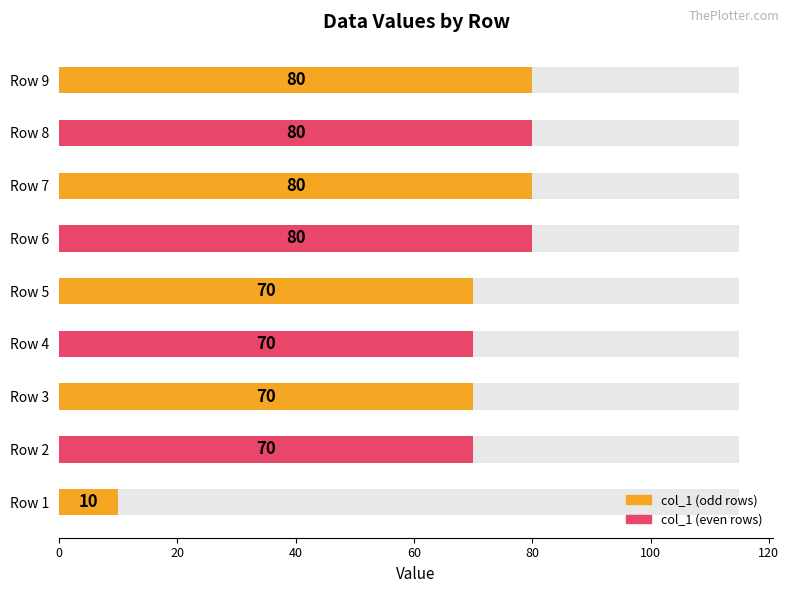

What is the difference between the maximum and minimum values?

70